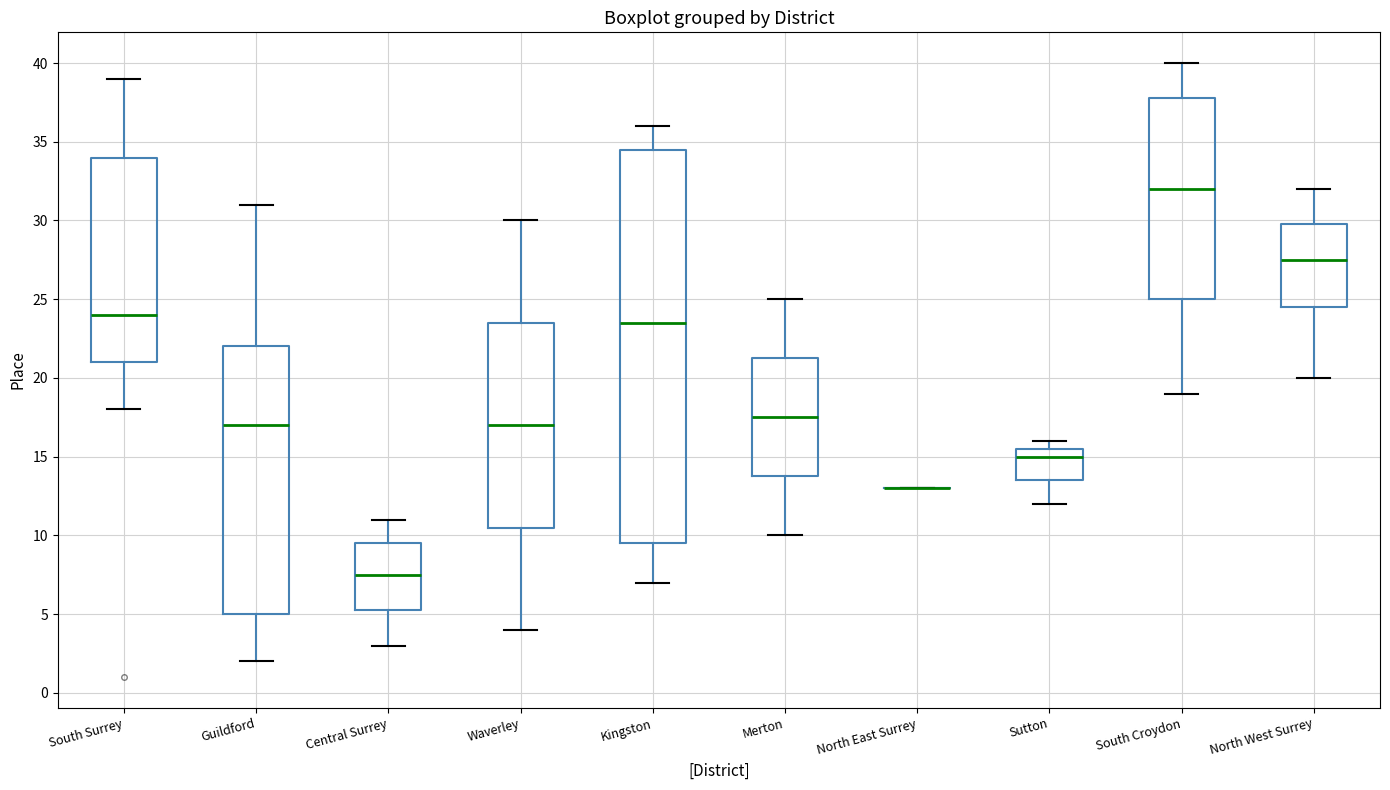

Reading left to right, read every box against the y-axis: the position of its median line, the range the box covers, and the ends of its whiskers. The values are not printed on the chart, so give them approximately, as read against the axis.

South Surrey: median 24.0, box 21.0 to 34.0, whiskers 18.0 to 39.0
Guildford: median 17.0, box 5.0 to 22.0, whiskers 2.0 to 31.0
Central Surrey: median 7.5, box 5.5 to 9.5, whiskers 3.0 to 11.0
Waverley: median 17.0, box 10.5 to 23.5, whiskers 4.0 to 30.0
Kingston: median 23.5, box 9.5 to 34.5, whiskers 7.0 to 36.0
Merton: median 17.5, box 14.0 to 21.5, whiskers 10.0 to 25.0
North East Surrey: box collapsed to a line at 13.0, whiskers 13.0 to 13.0
Sutton: median 15.0, box 13.5 to 15.5, whiskers 12.0 to 16.0
South Croydon: median 32.0, box 25.0 to 38.0, whiskers 19.0 to 40.0
North West Surrey: median 27.5, box 24.5 to 30.0, whiskers 20.0 to 32.0